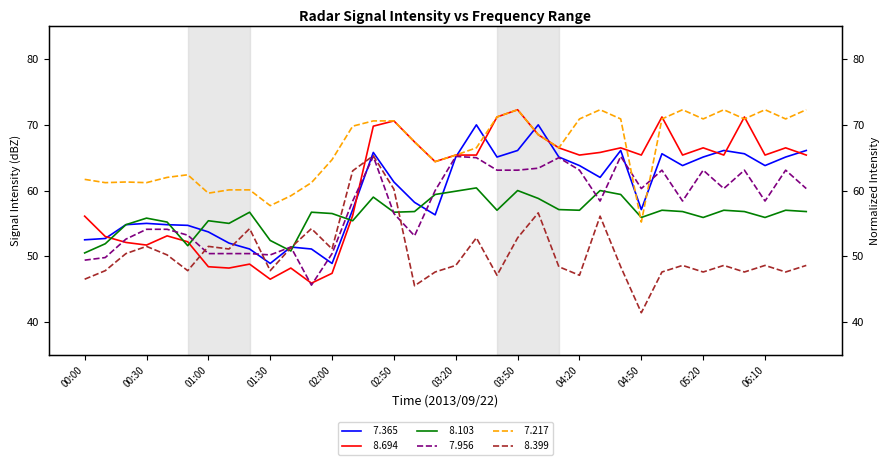

At which label is   7.217 closest to 63?

00:50